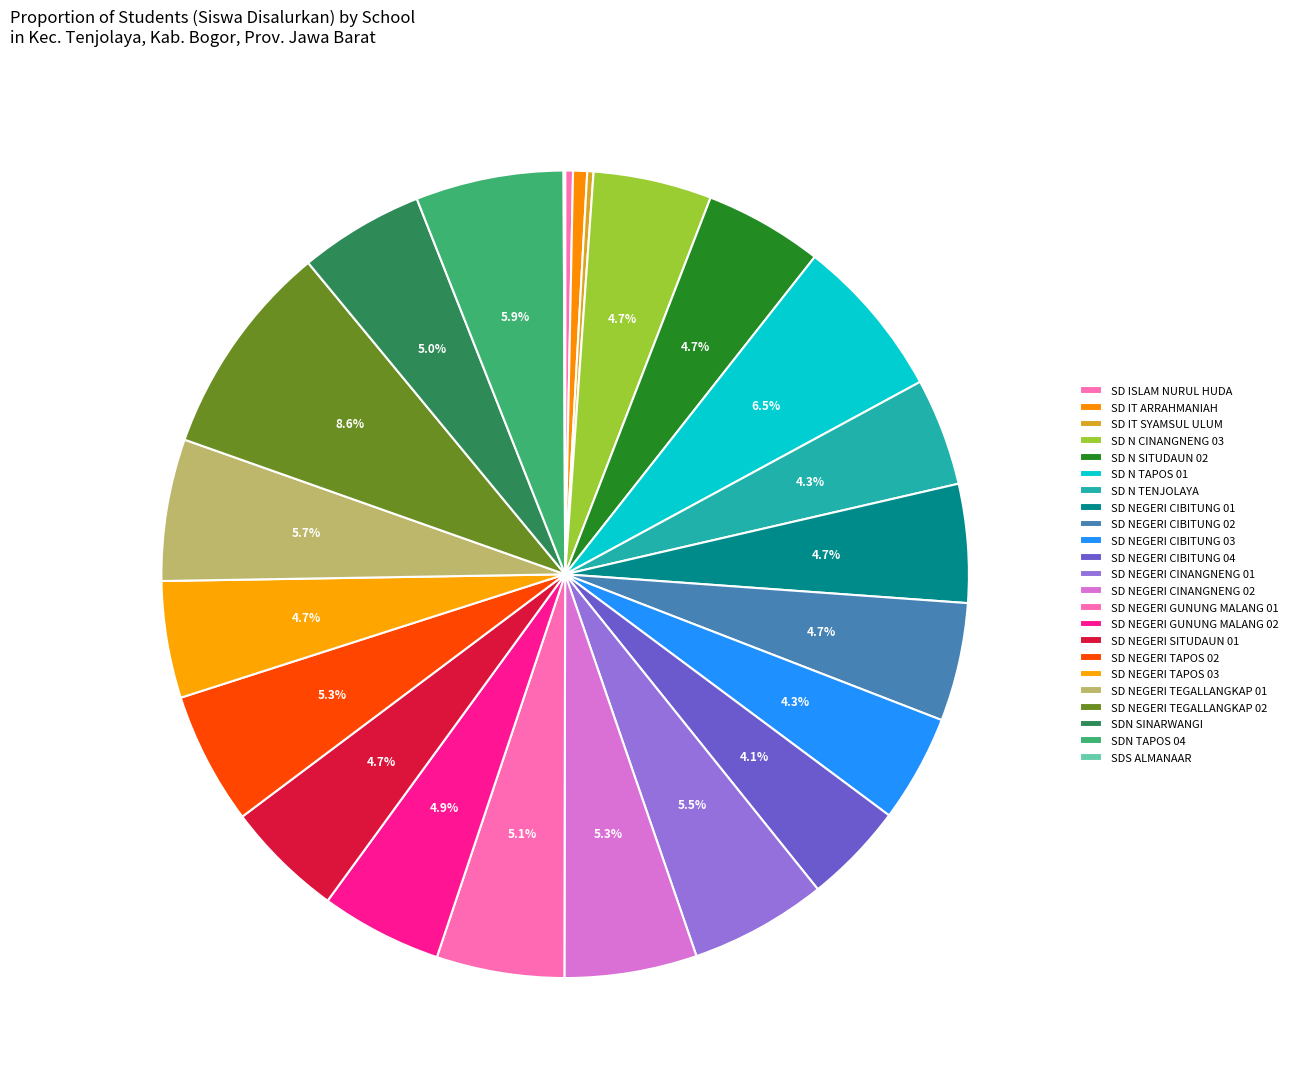

Count the number of slices in the pie.

23